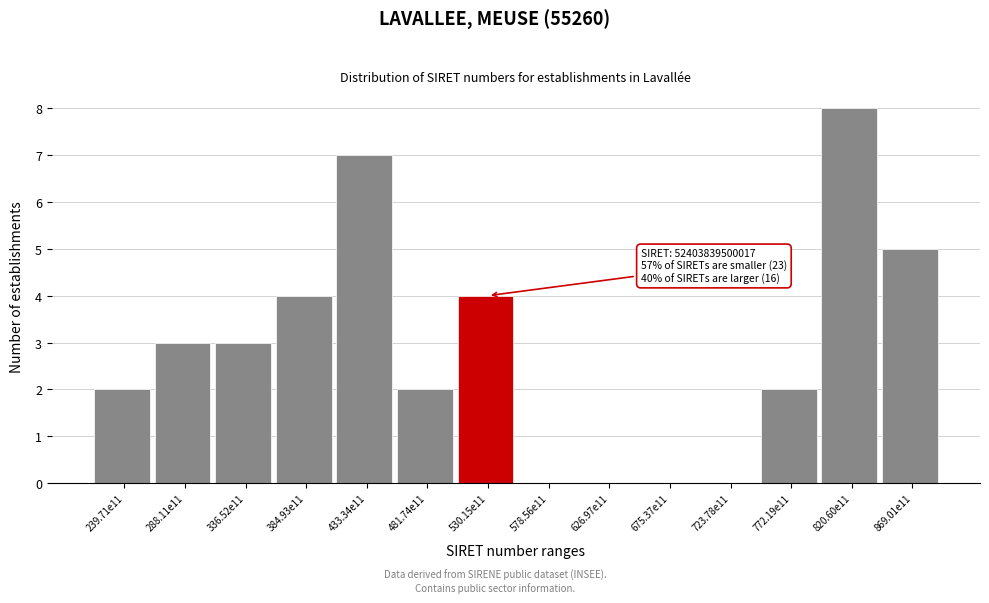

Reading right to left, list all the values displayed in this chart.

869.01e11=5	820.60e11=8	772.19e11=2	723.78e11=0	675.37e11=0	626.97e11=0	578.56e11=0	530.15e11=4	481.74e11=2	433.34e11=7	384.93e11=4	336.52e11=3	288.11e11=3	239.71e11=2